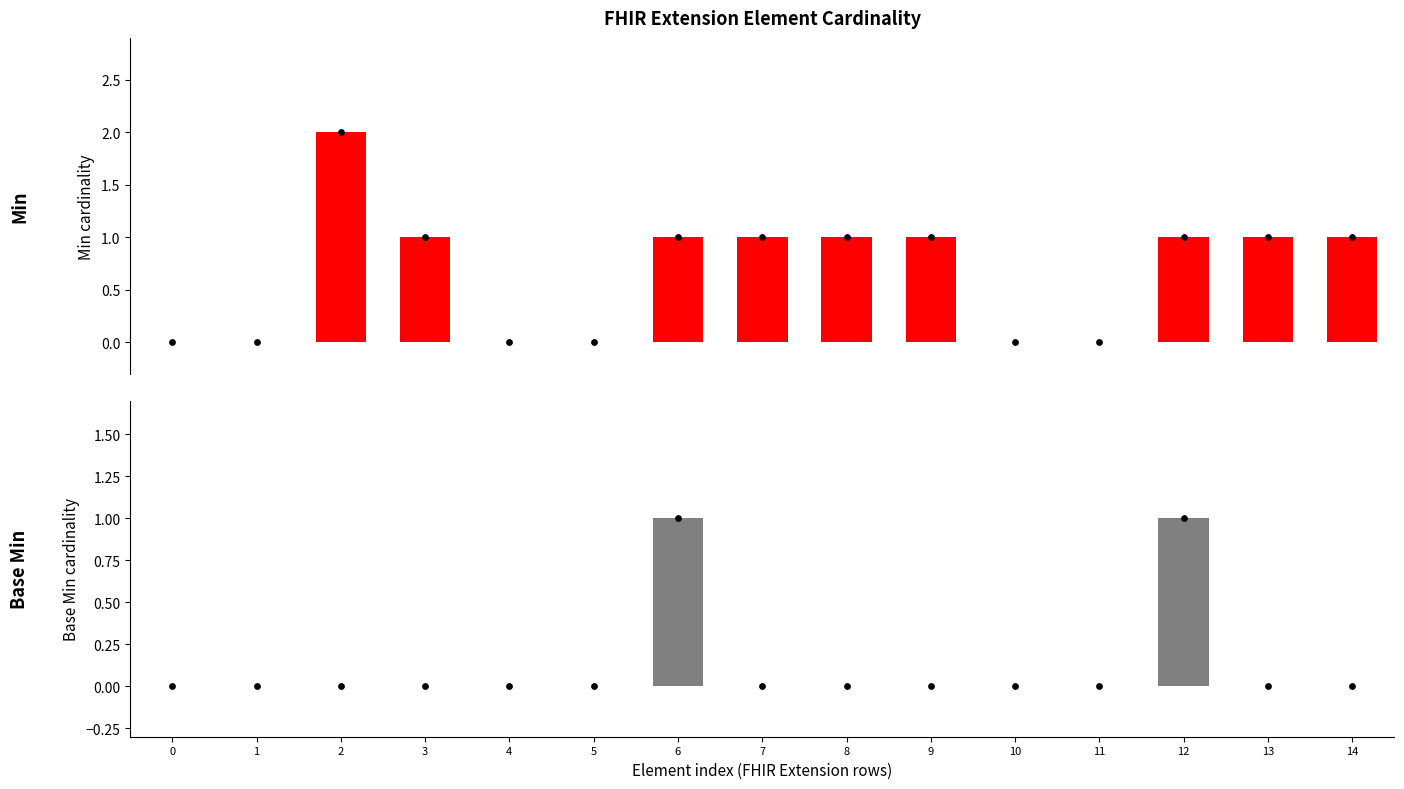

What are all the series names shown in the legend?

Min, Base Min